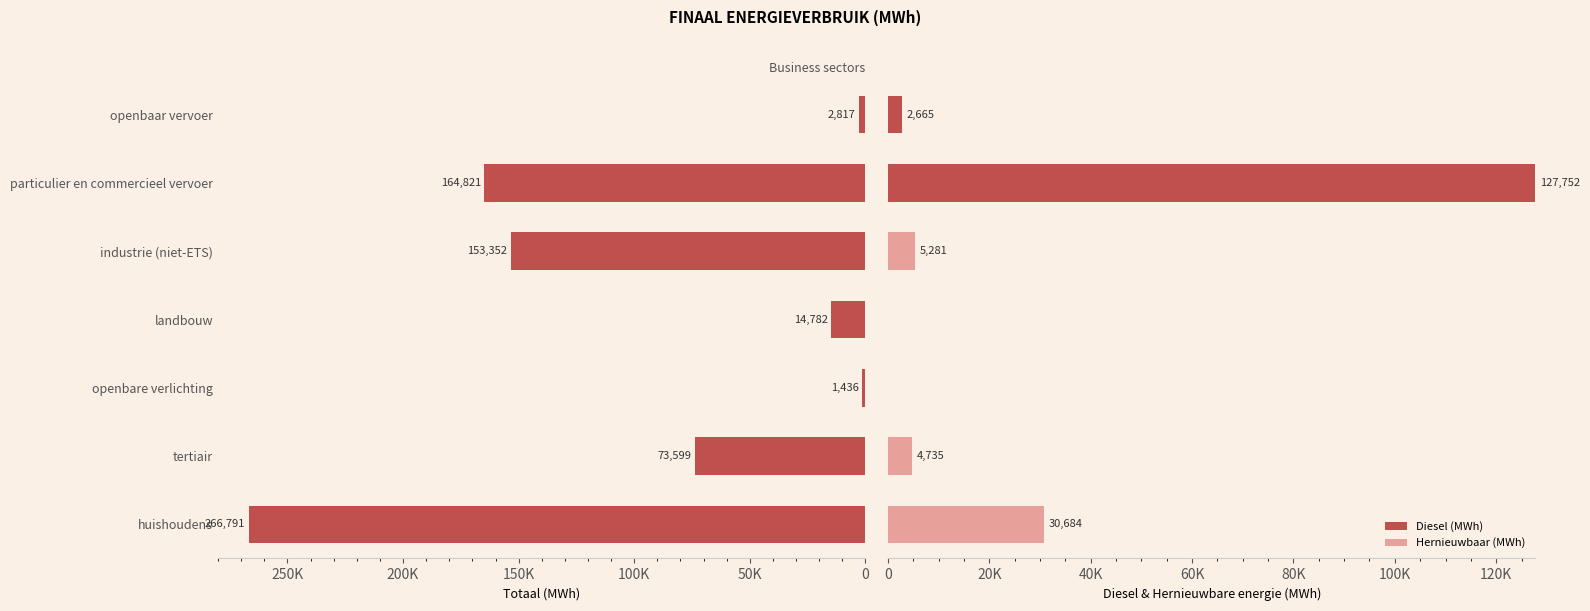

What is the value of the Totaal (MWh) bar at the 7th from the left?

2816.7